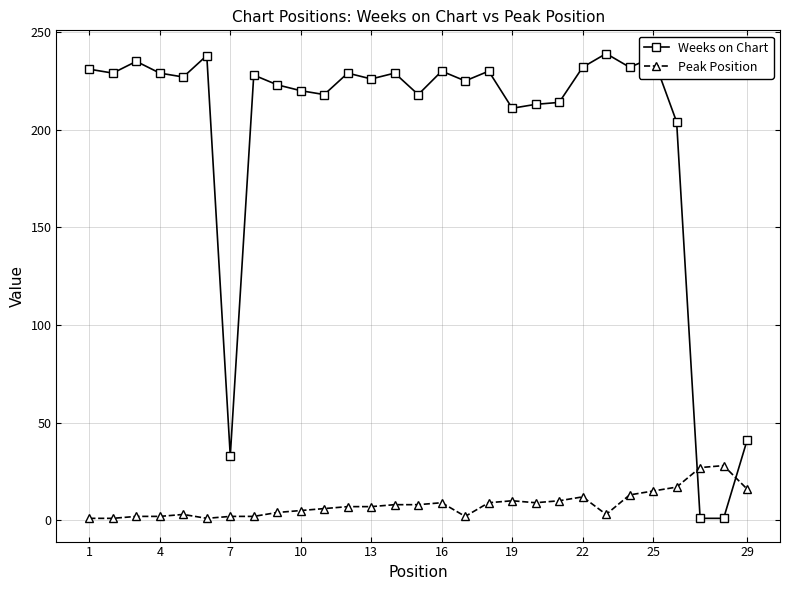

What is the difference between the maximum and minimum values in the Peak Position series?

27